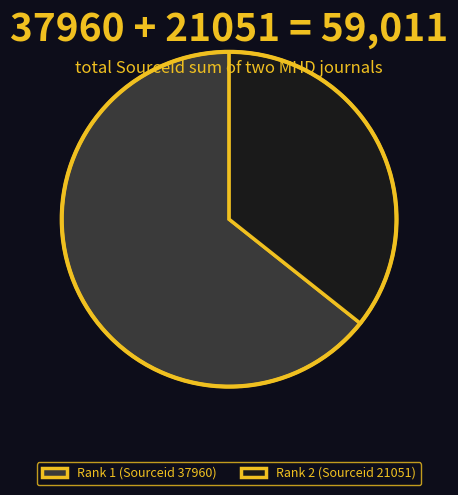

Count the number of slices in the pie.

2